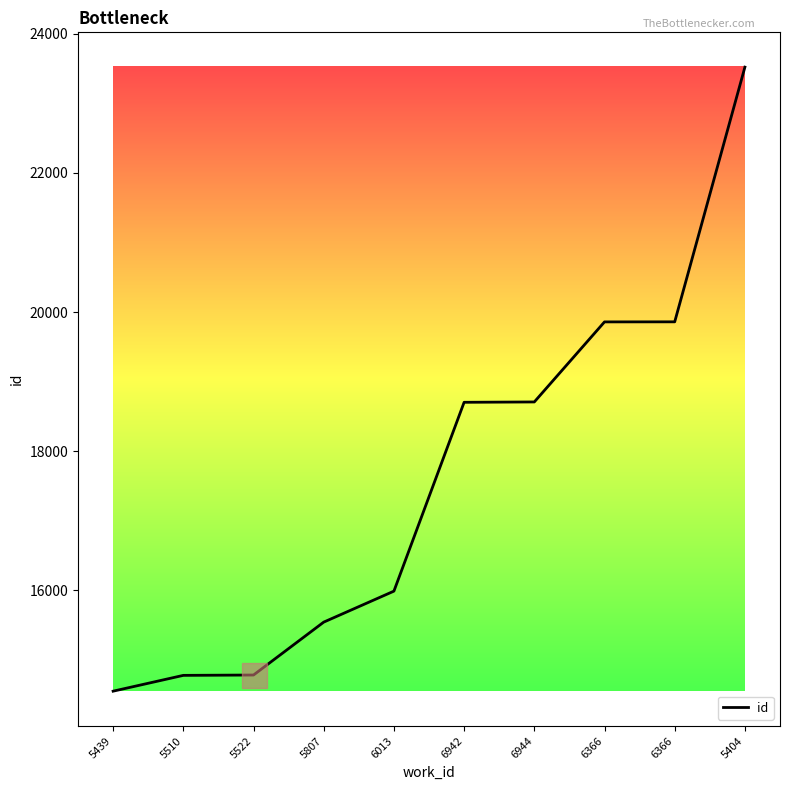

What is the value of the 9th point from the left?

19858